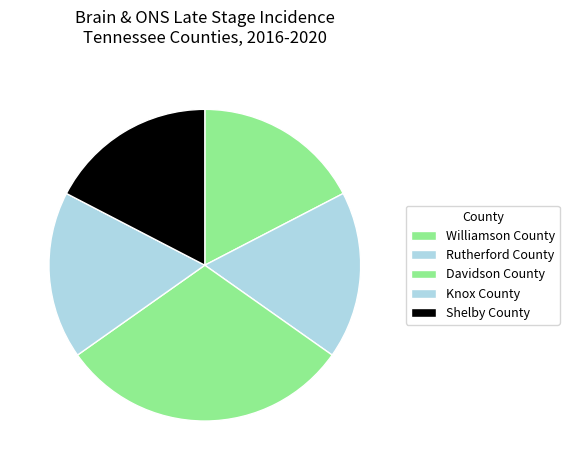

Rank the categories by value from lowest to highest.

Williamson County, Rutherford County, Knox County, Shelby County, Davidson County